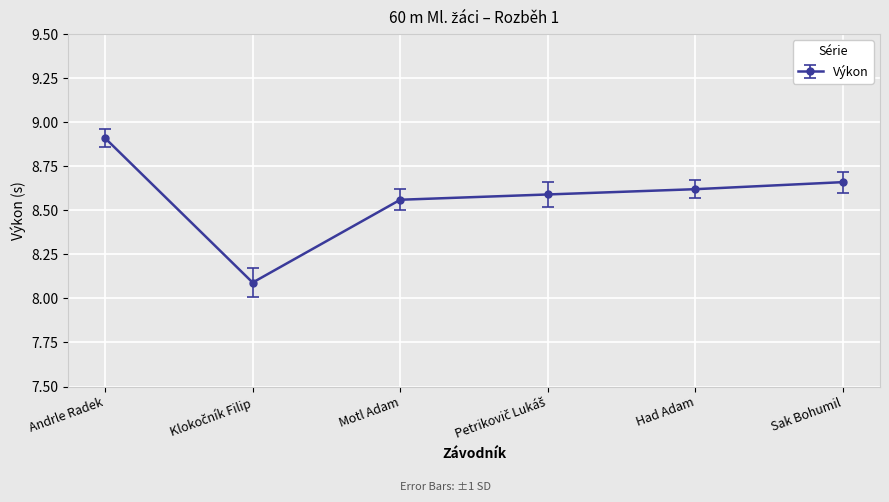

Is it true that the value at Motl Adam is 8.6?

True